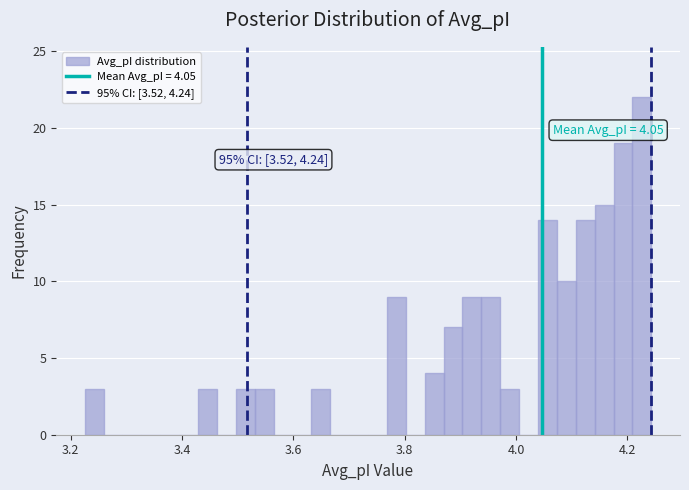

Around what value on the x-axis is the tallest bar? Give the approximate position of its centre, as read against the axis.

4.22